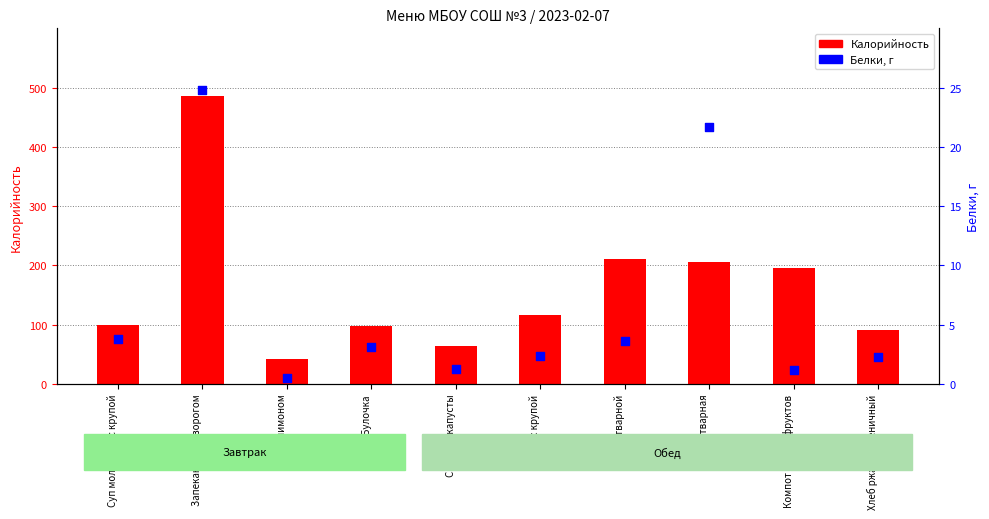

At how many categories does at least one series exceed 232?

1